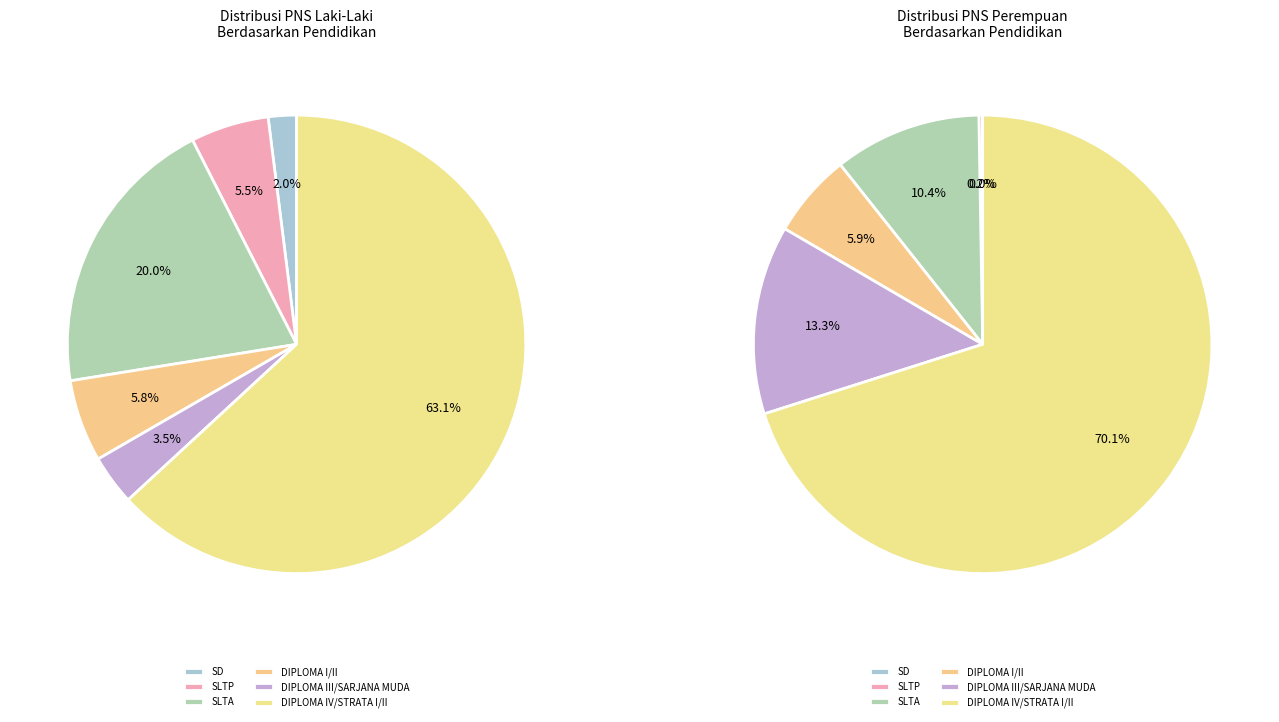

Combined, what portion of the pie is SD and DIPLOMA IV/STRATA I/II?

65.1%